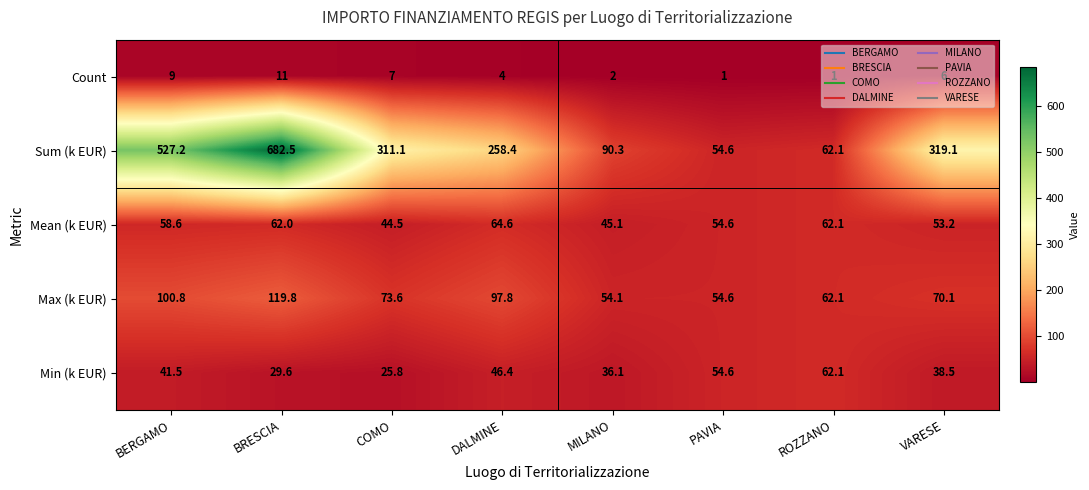

What is the difference between the maximum and minimum values in the Count series?

10.0